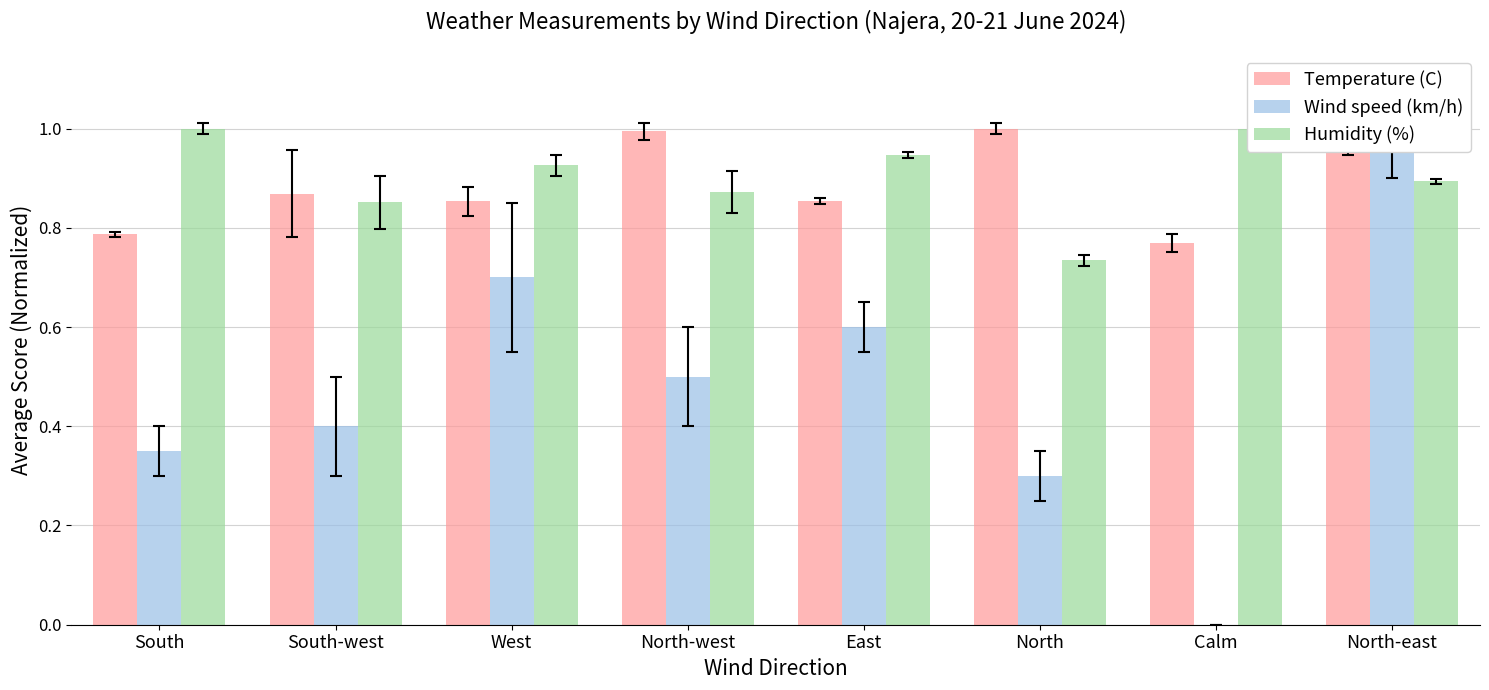

What are all the series names shown in the legend?

Temperature (C), Wind speed (km/h), Humidity (%)